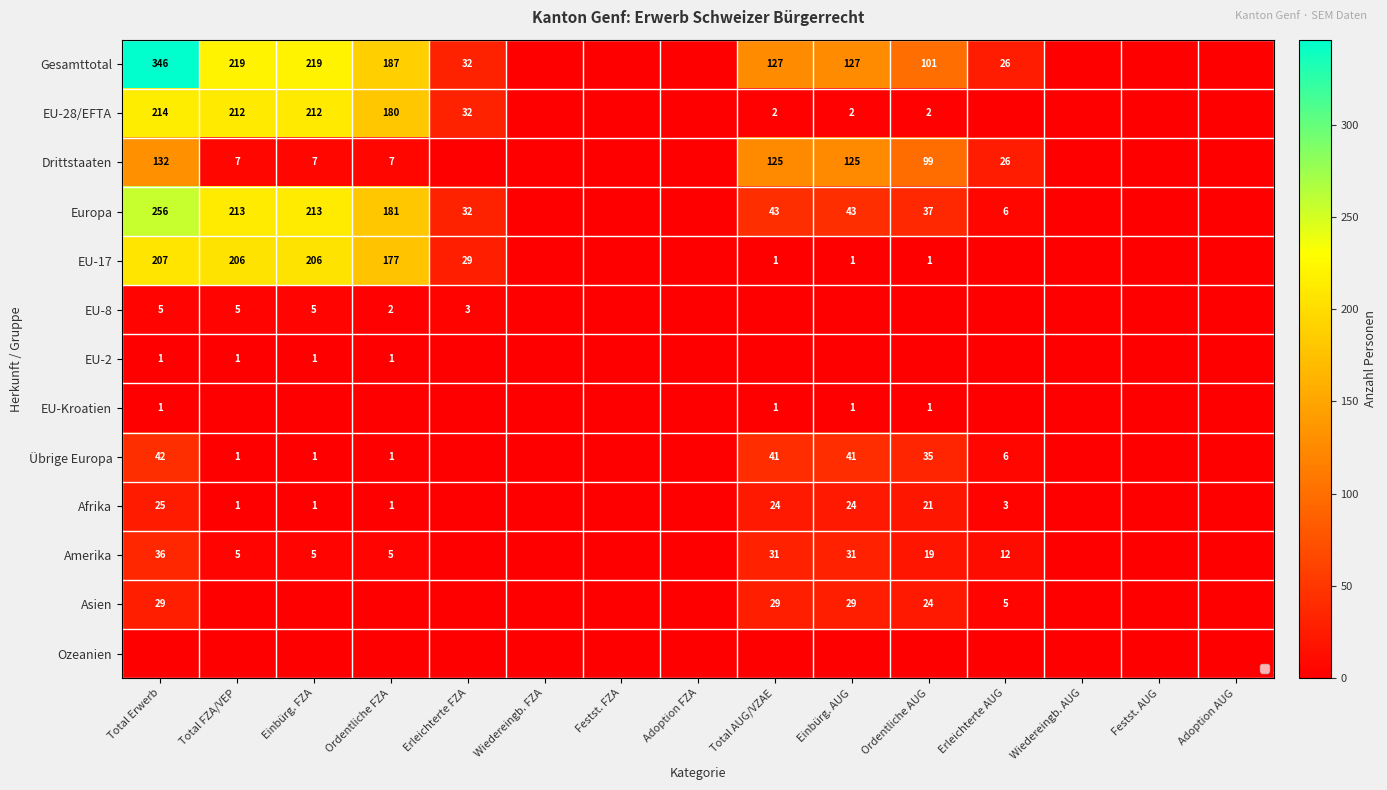

At how many categories does at least one series exceed 270?

1